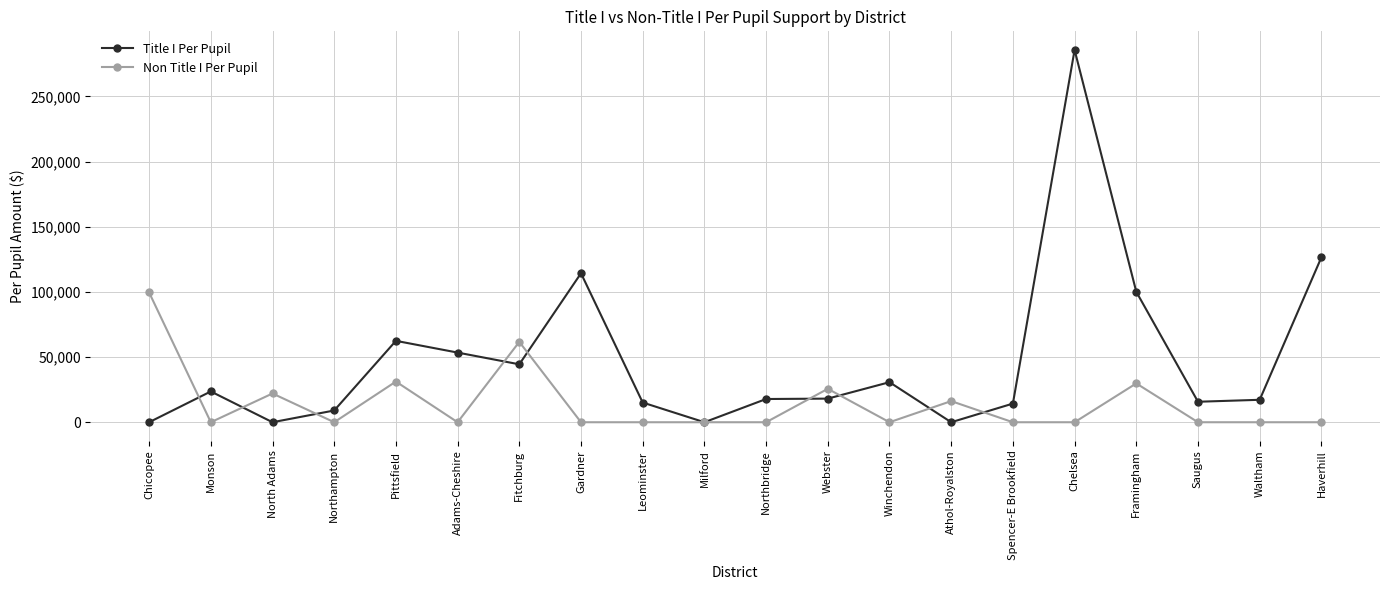

True or false: Title I Per Pupil has a value of 476224.4 at Chelsea.

False